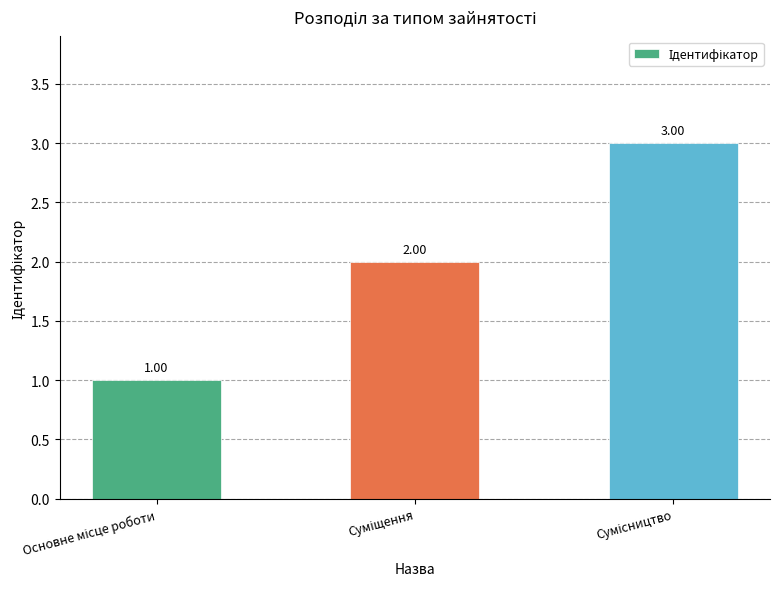

Rank the categories by value from highest to lowest.

Сумісництво, Суміщення, Основне місце роботи